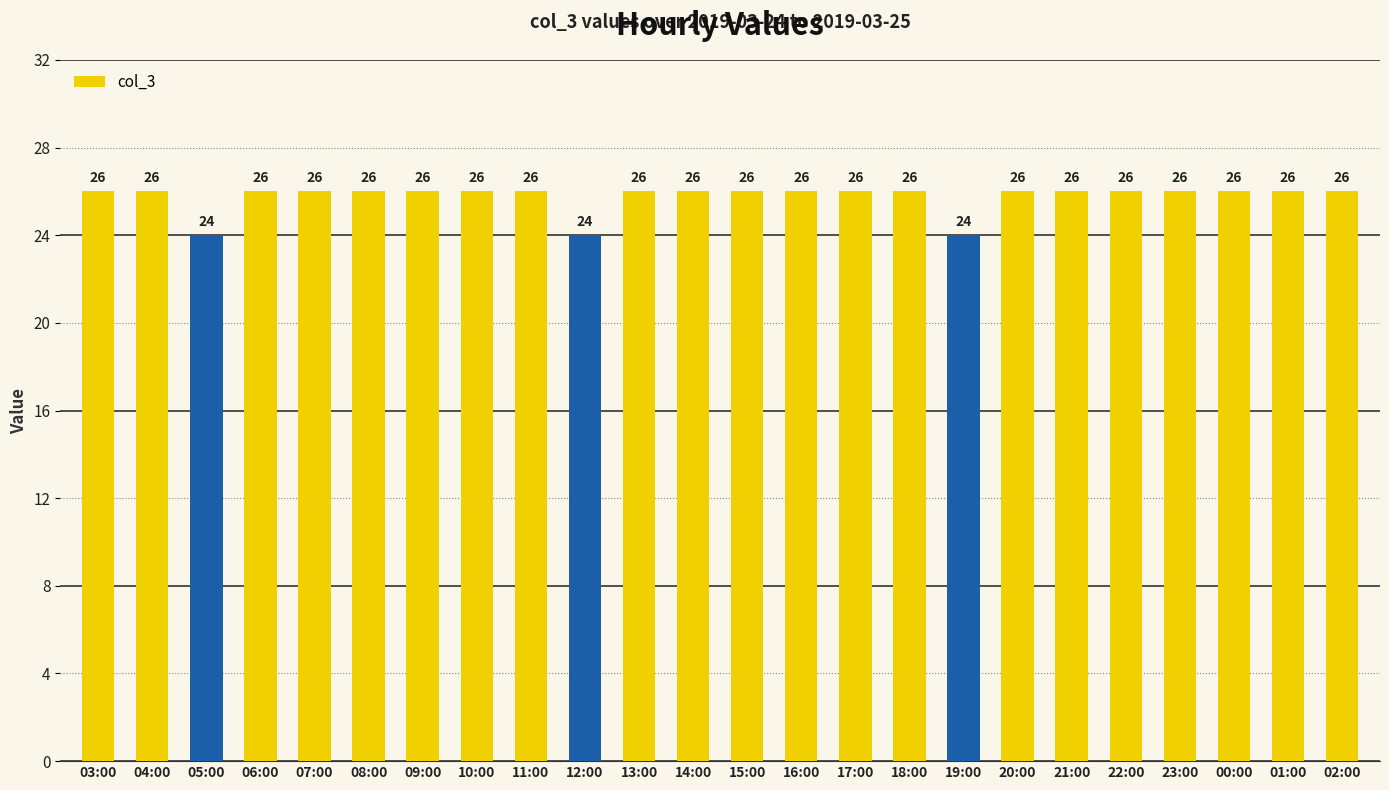

The chart shows a value of 26 at 06:00. True or false?

True